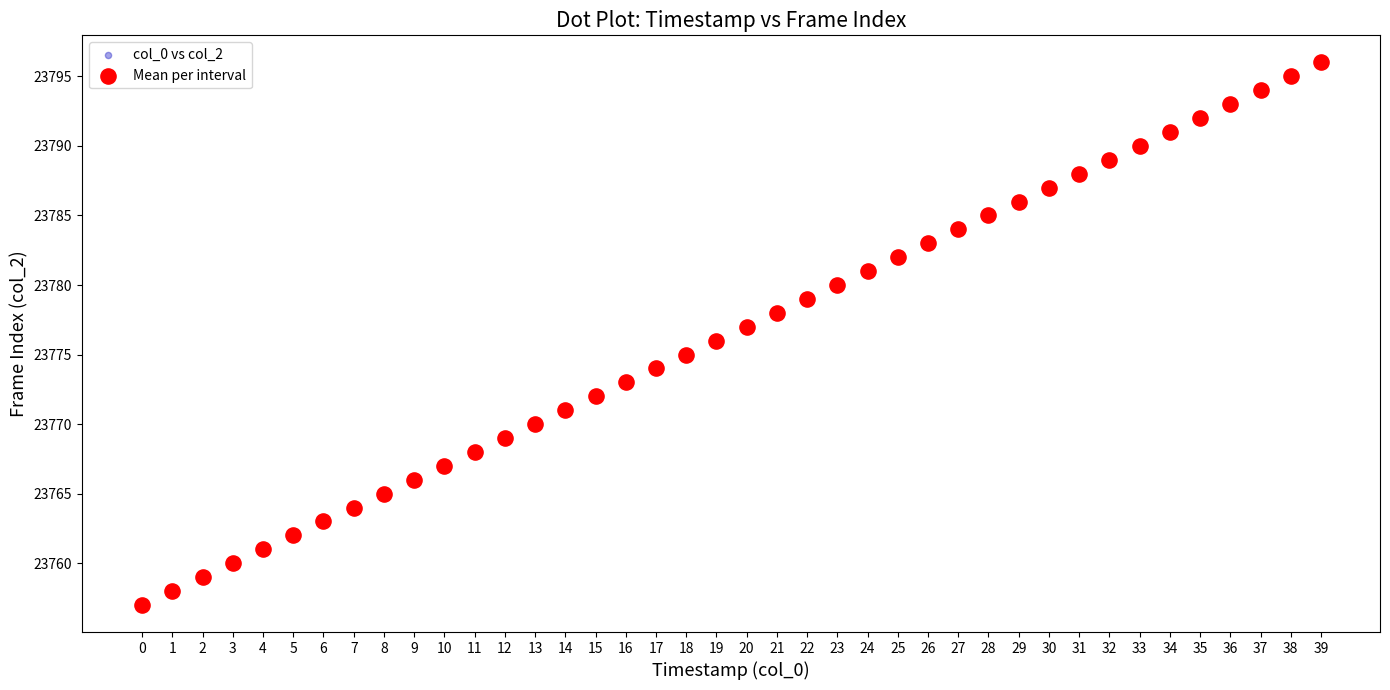

What are all the series names shown in the legend?

col_0 vs col_2, Mean per interval